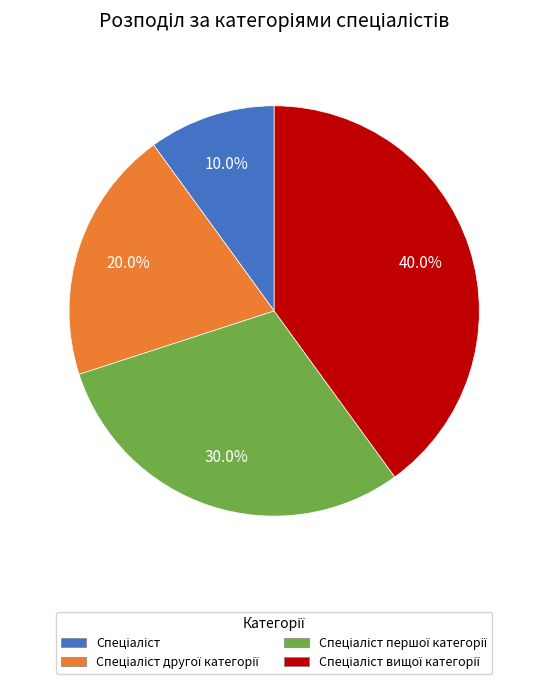

Is there any slice that represents more than half of the pie?

No